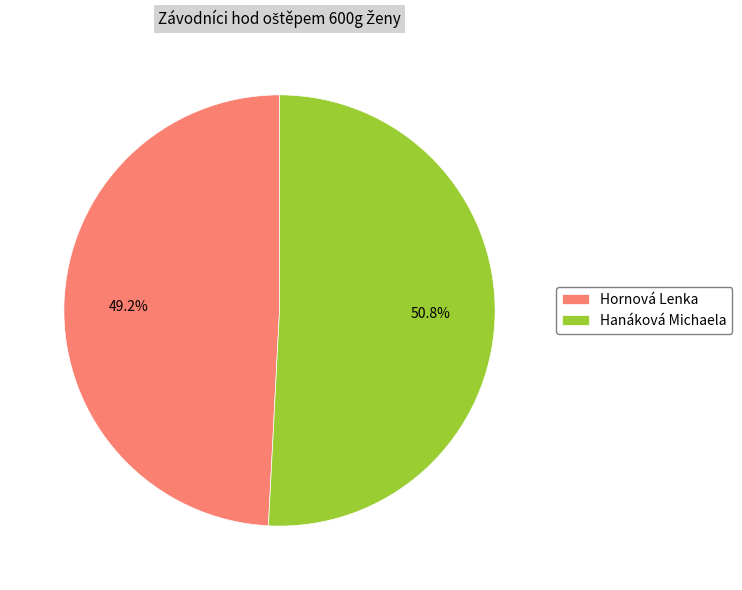

What portion of the pie excludes Hornová Lenka?

50.8%